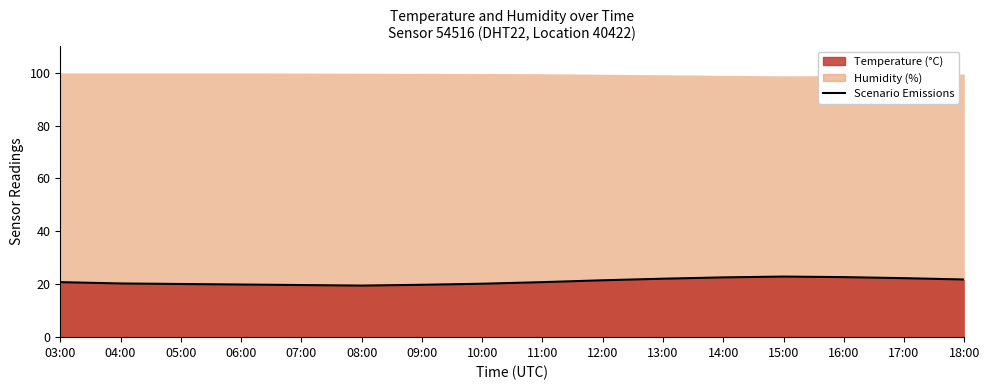

What is the average value?

21.1